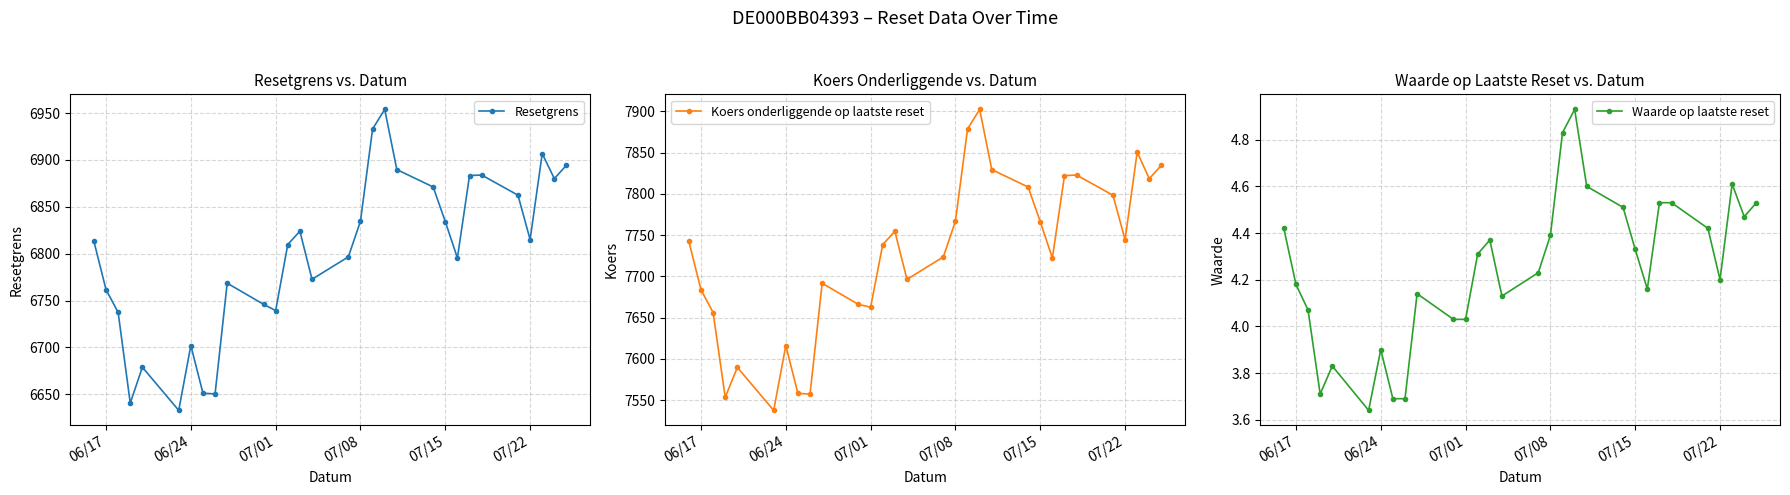

What is the maximum value for Resetgrens?

6954.0